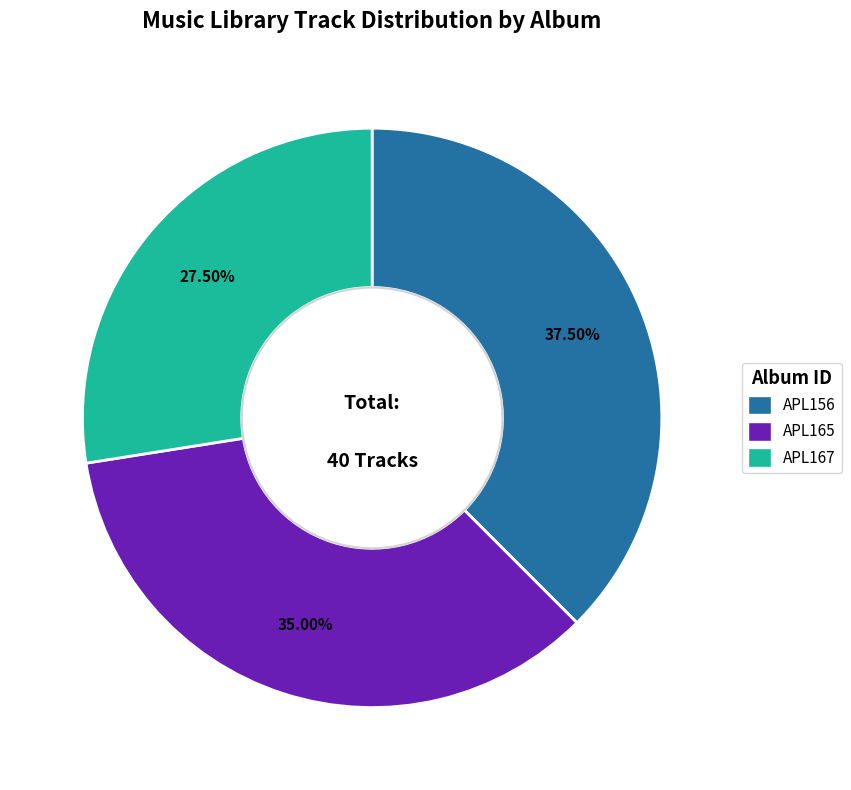

What is the ratio of the value at APL156 to the value at APL167?

1.4